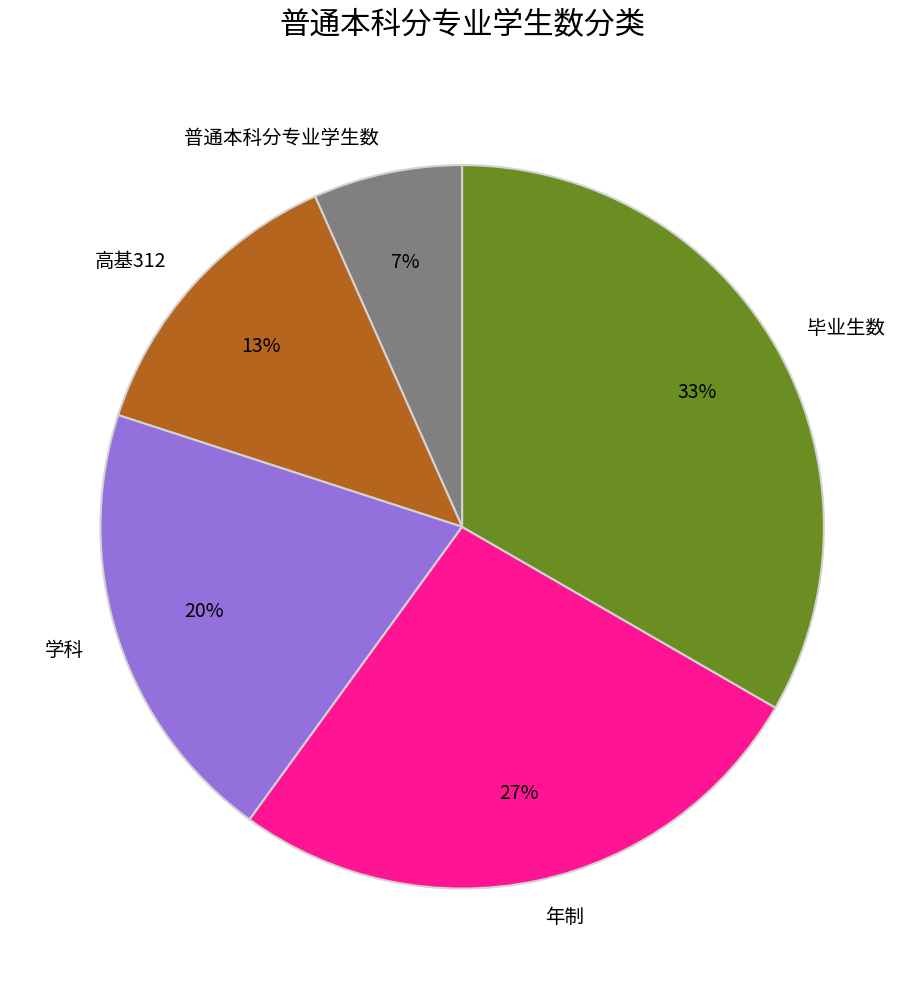

Which slice is the smallest?

普通本科分专业学生数